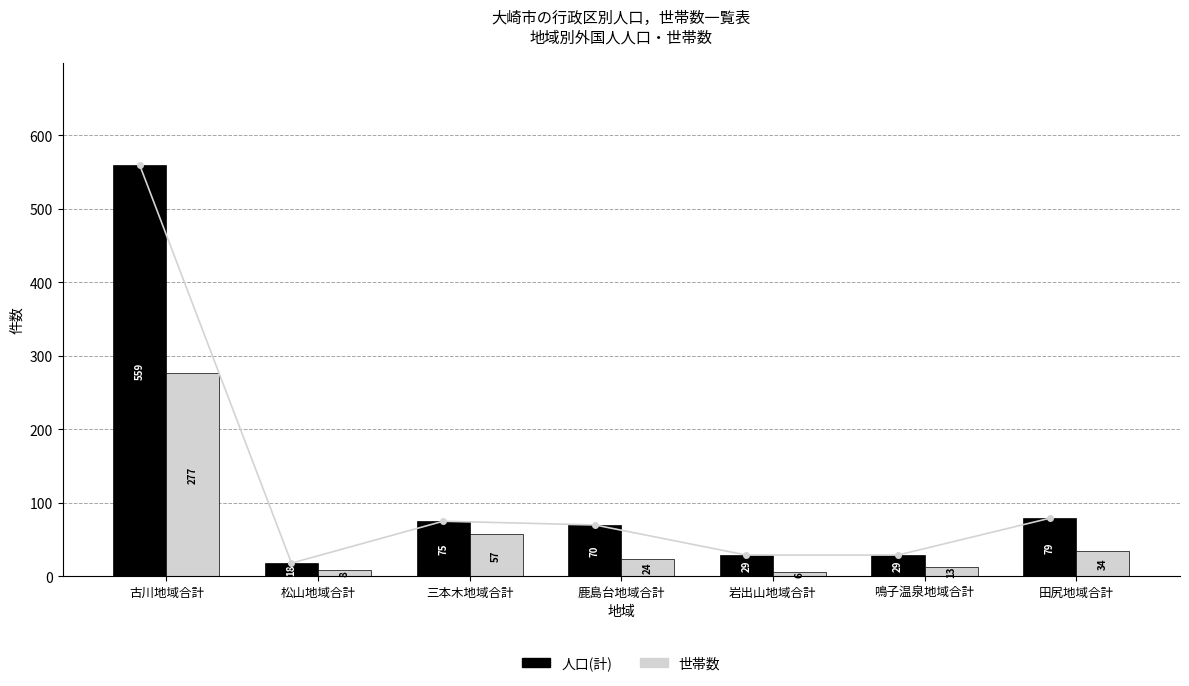

Reading left to right, list all the values displayed in this chart.

人口(計): 古川地域合計=559	松山地域合計=18	三本木地域合計=75	鹿島台地域合計=70	岩出山地域合計=29	鳴子温泉地域合計=29	田尻地域合計=79
世帯数: 古川地域合計=277	松山地域合計=8	三本木地域合計=57	鹿島台地域合計=24	岩出山地域合計=6	鳴子温泉地域合計=13	田尻地域合計=34